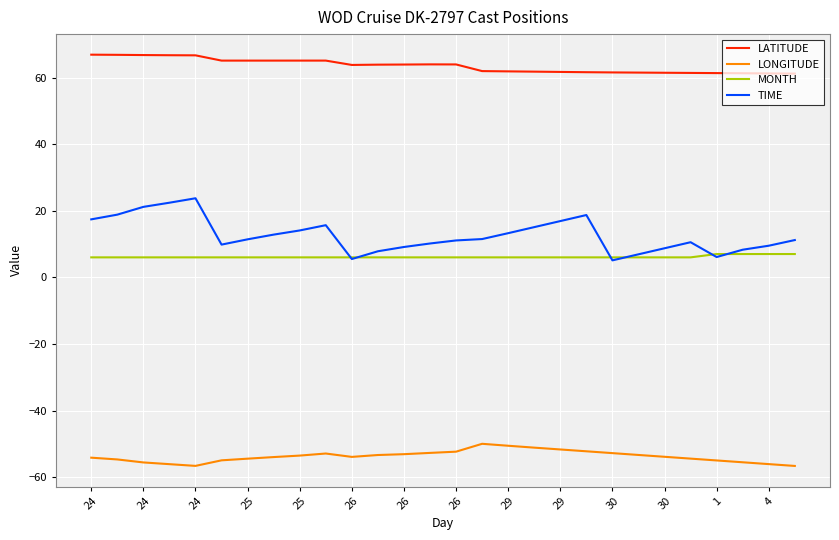

Which series has the largest range (max minus min)?

TIME